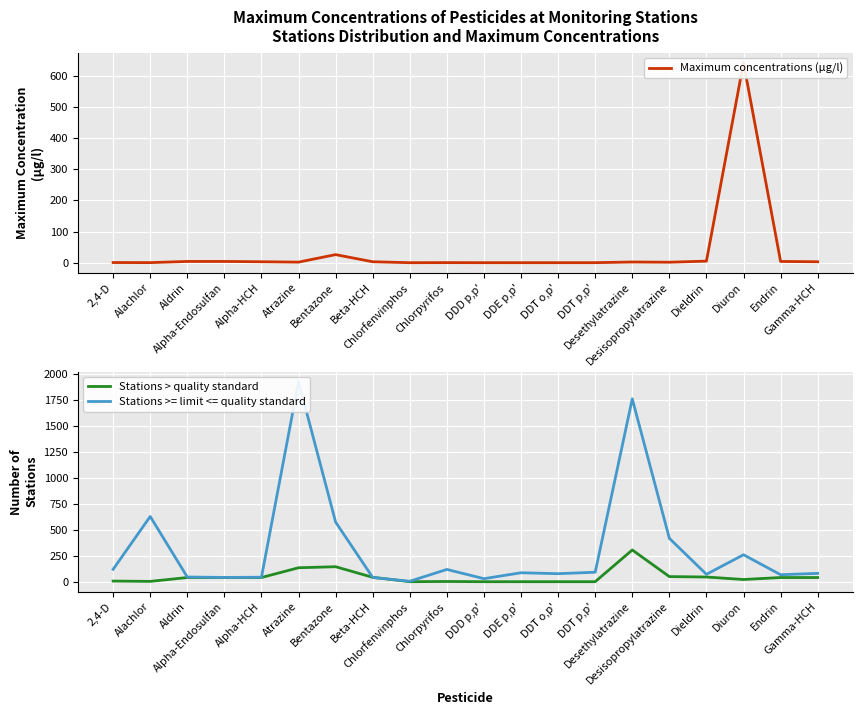

Where do Stations >= limit <= quality standard and Maximum concentrations (µg/l) first cross each other?

Dieldrin and Diuron